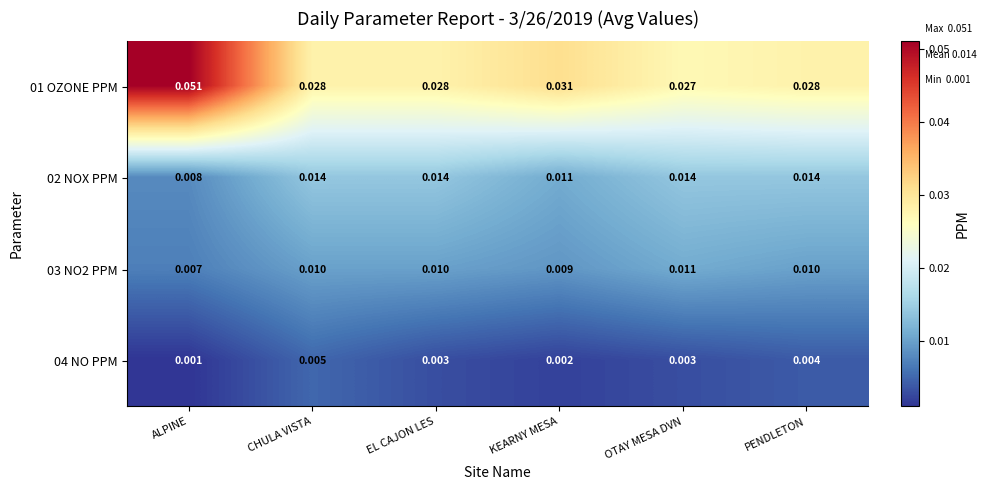

Count the number of data series in this chart.

4